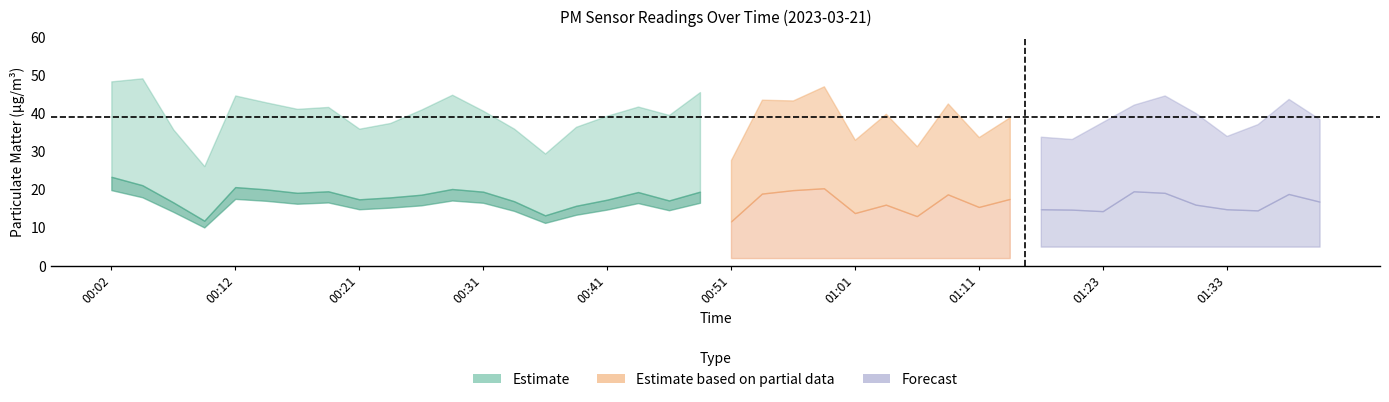

What is the value of the P1 point at the 35th from the left?

44.6